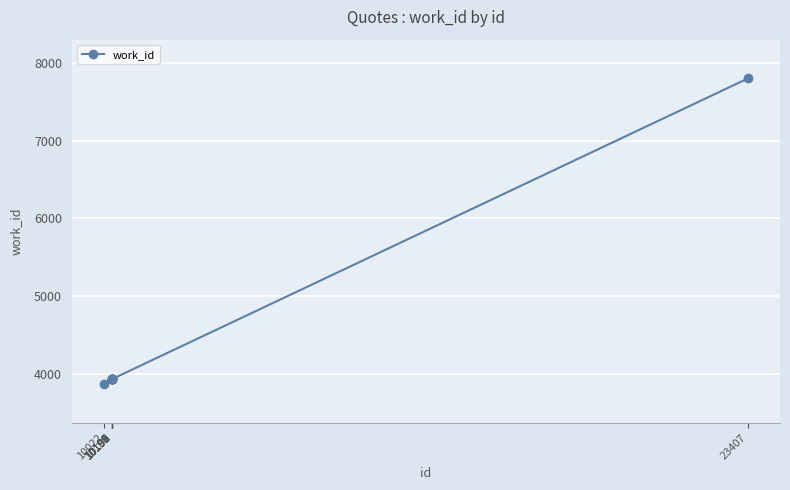

Count the number of data series in this chart.

1